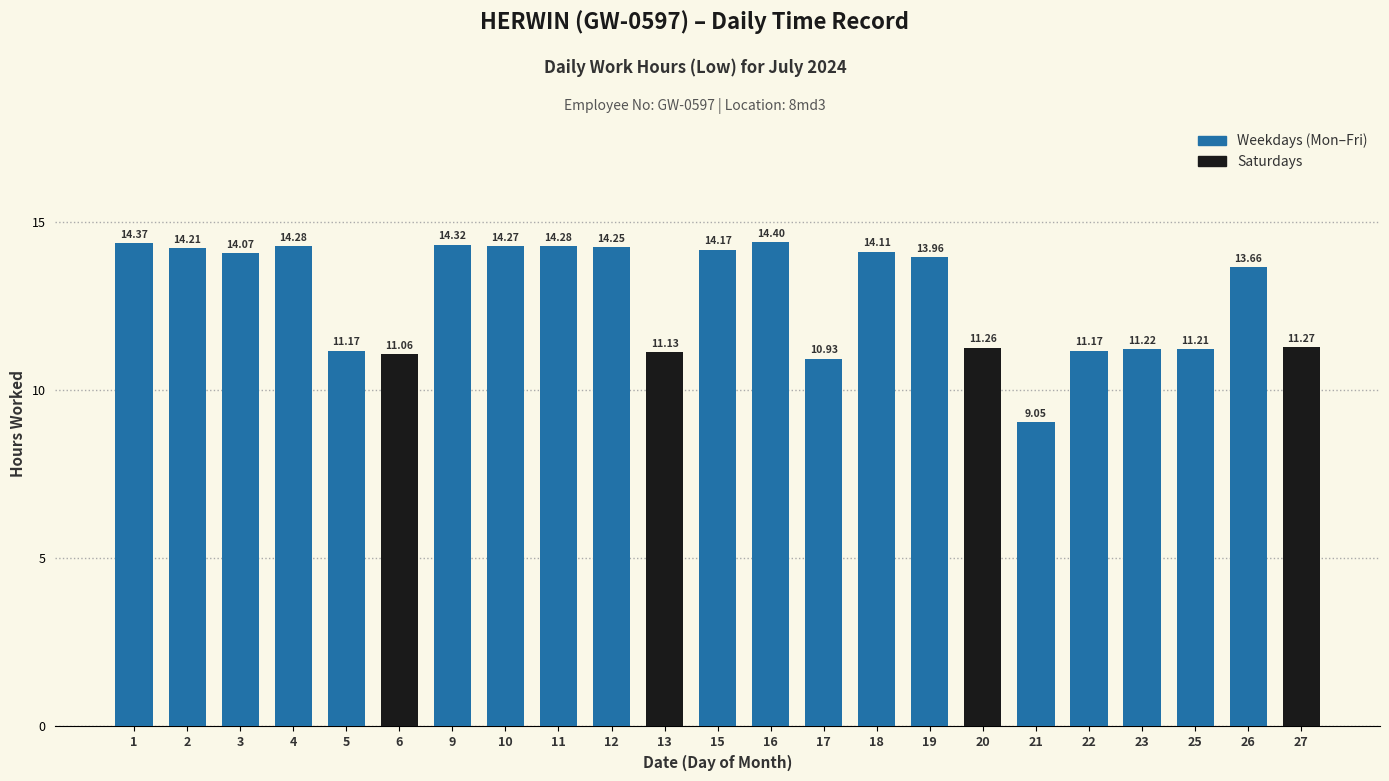

At which category does the chart reach its peak across all series?

16